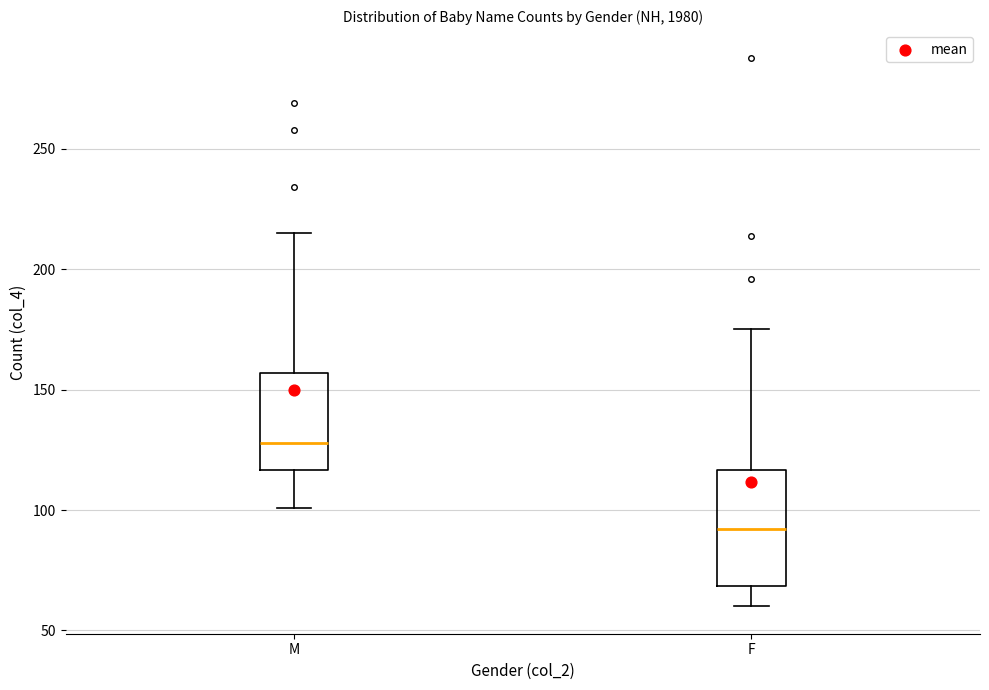

Reading left to right, transcribe this box plot: for each box, give where its median line is, the range the box spans, and where its two whiskers end, as read against the y-axis. The values are not printed on the chart, so give them approximately, as read against the axis.

M: median 130, box 115 to 155, whiskers 100 to 215
F: median 90, box 70 to 115, whiskers 60 to 175